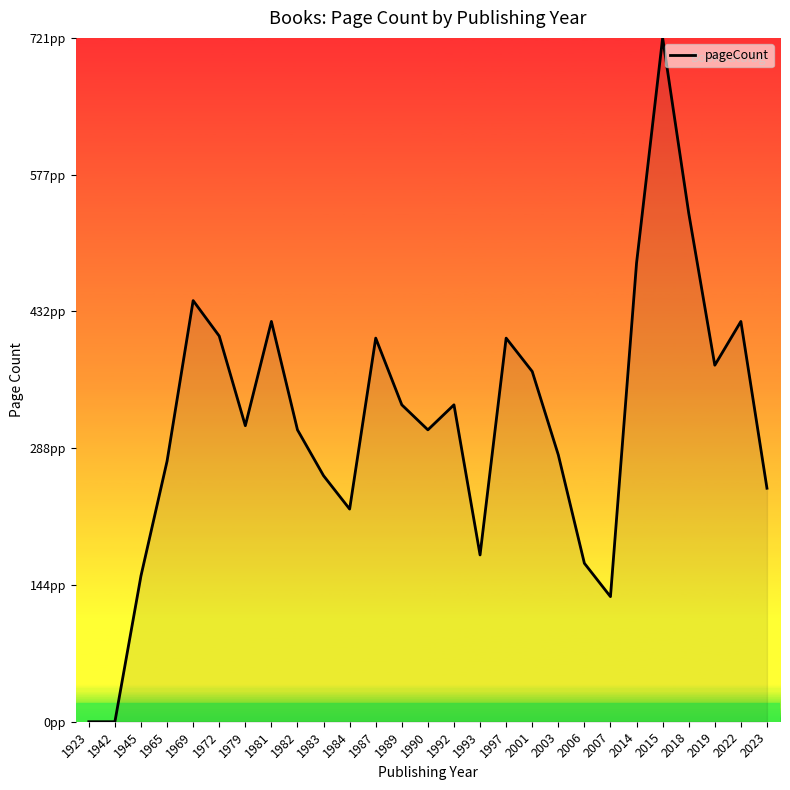

What is the value of the 14th point from the left?

308.0